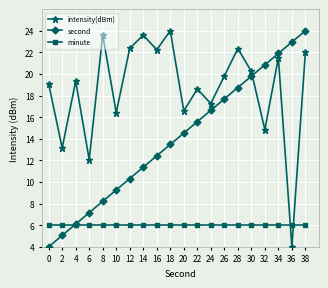

Rank the series at 20 from lowest to highest value.

minute, second, intensity(dBm)